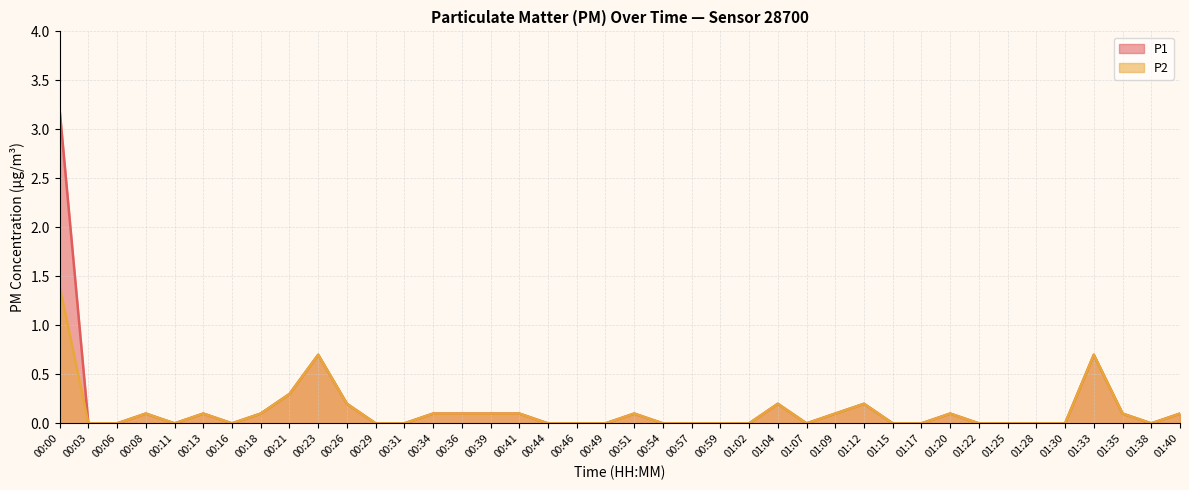

The P1 series shows 1.6 at 00:31. True or false?

False